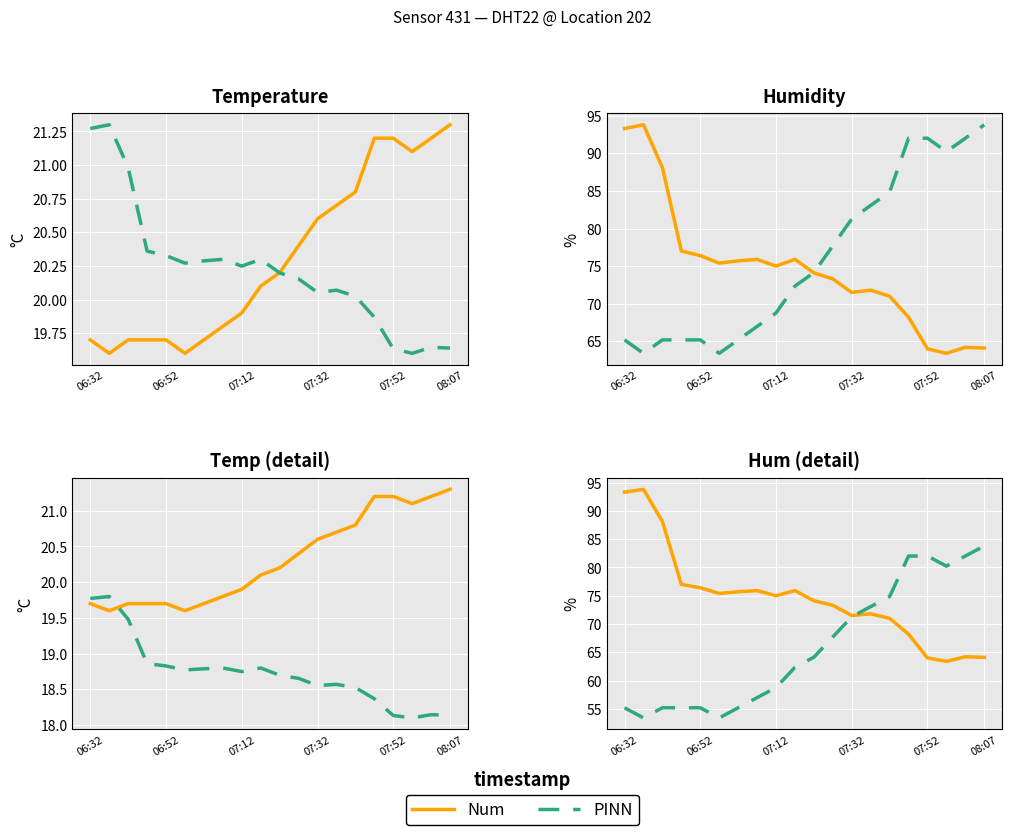

Is the value of PINN at 18 greater than the value of Num at 12?

Yes